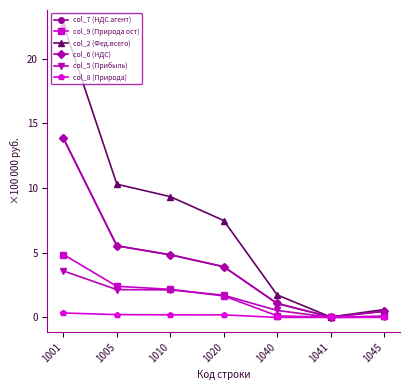

Which series has the largest range (max minus min)?

col_2 (Фед.всего)